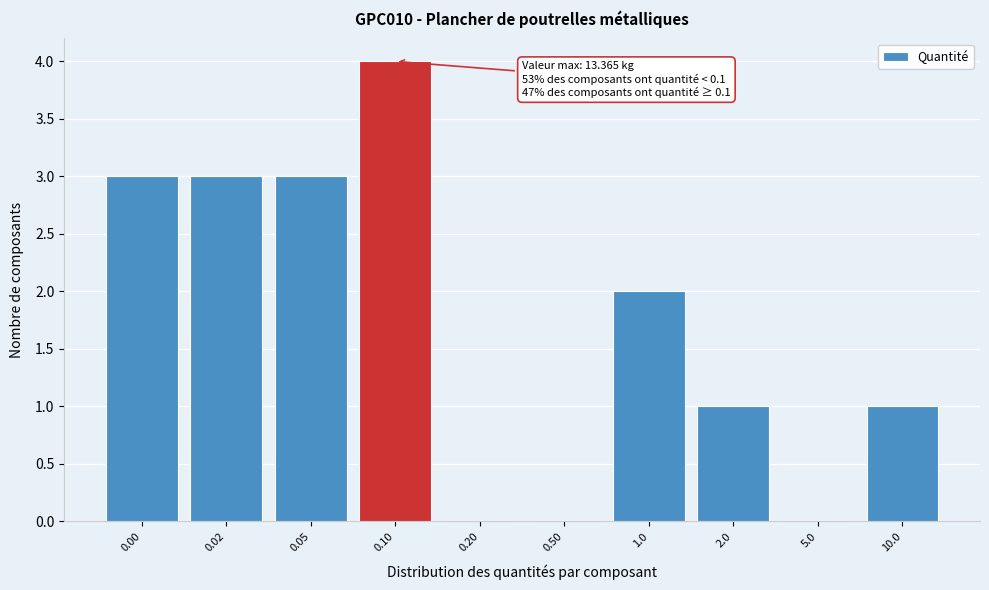

Reading left to right, transcribe all the data shown in this chart.

0.00=3	0.02=3	0.05=3	0.10=4	0.20=0	0.50=0	1.0=2	2.0=1	5.0=0	10.0=1